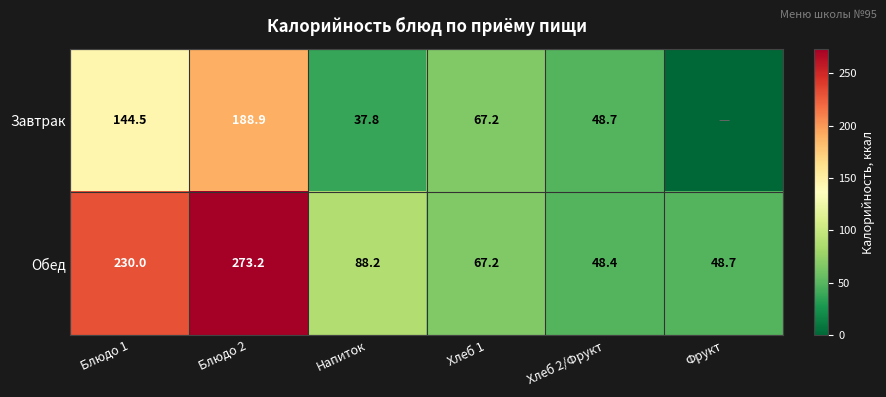

Between Фрукт and Хлеб 1, which is larger?

Хлеб 1